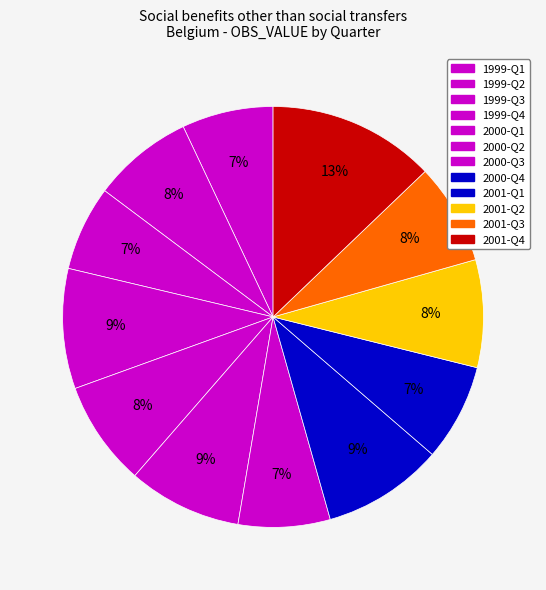

How many slices are in this pie chart?

12